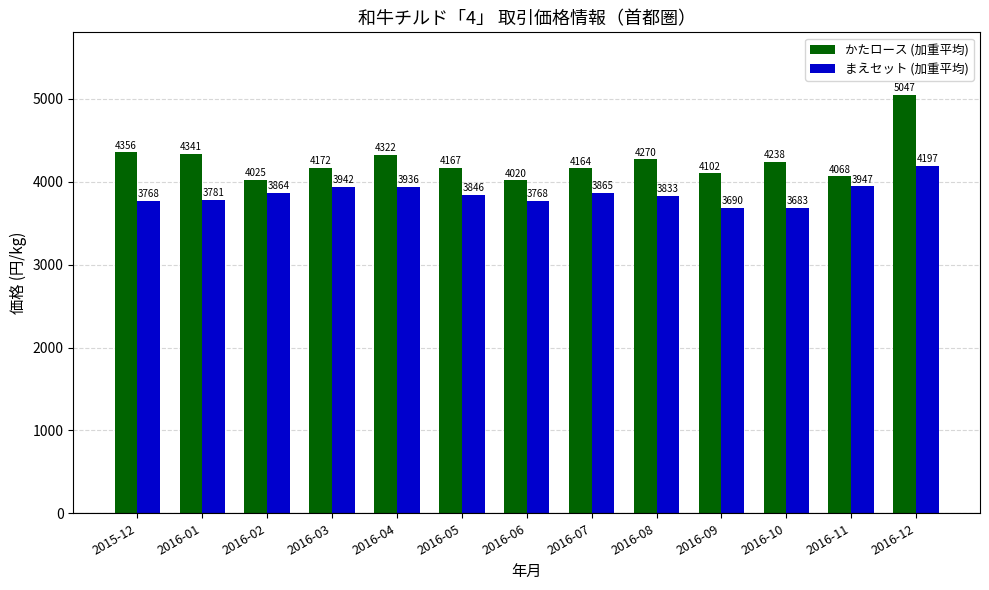

What is the value of the まえセット (加重平均) bar at the 2nd from the left?

3781.1